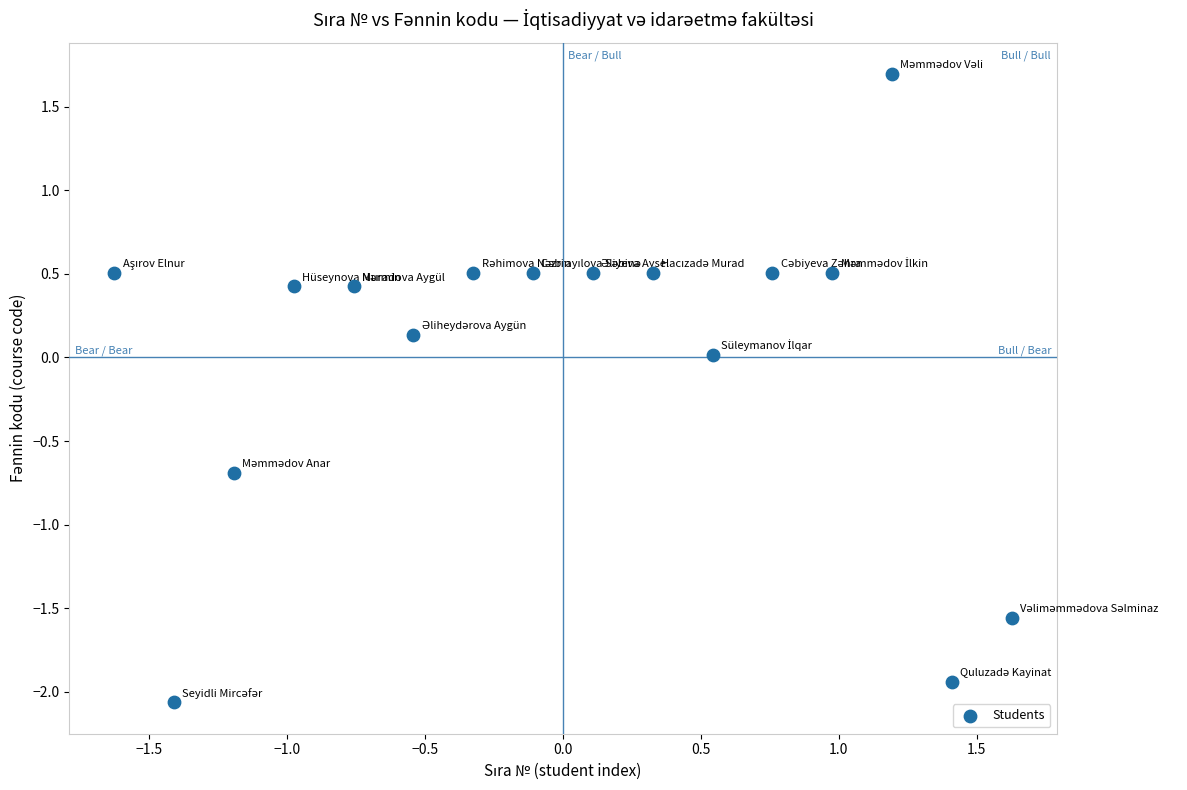

What is the range of X values (max minus min)?

3.3